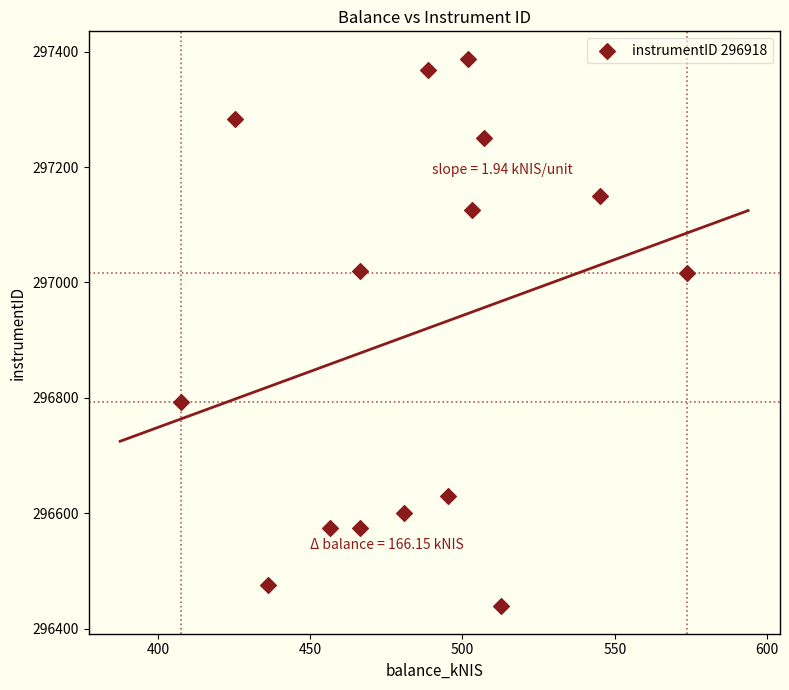

What is the range of Y values (max minus min)?

949.3